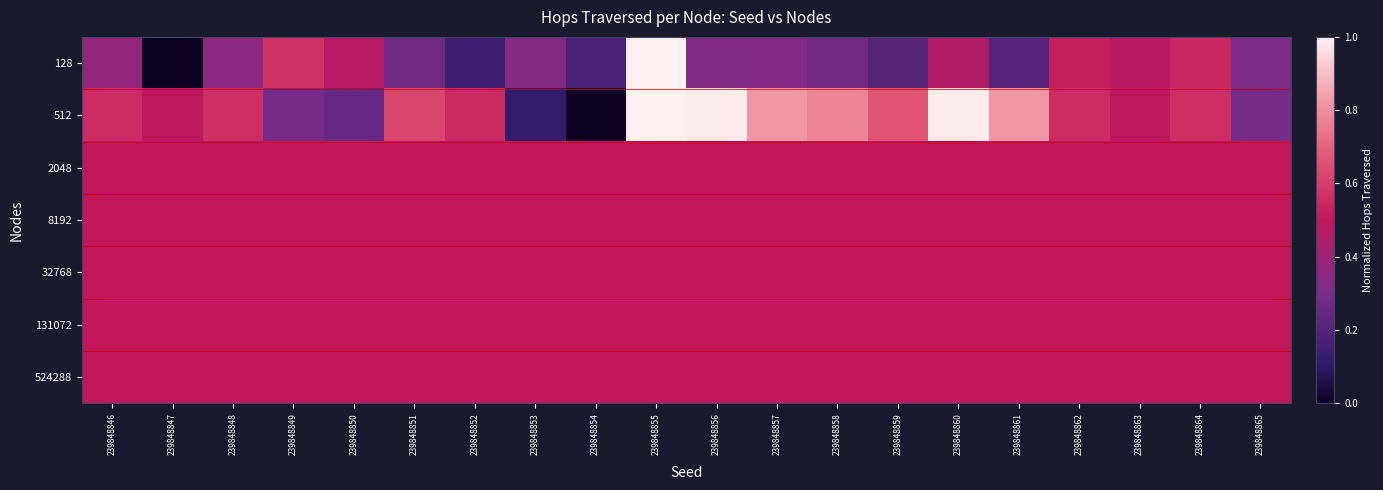

Rank the series at 239848862 from lowest to highest value.

2048, 8192, 32768, 131072, 524288, 128, 512